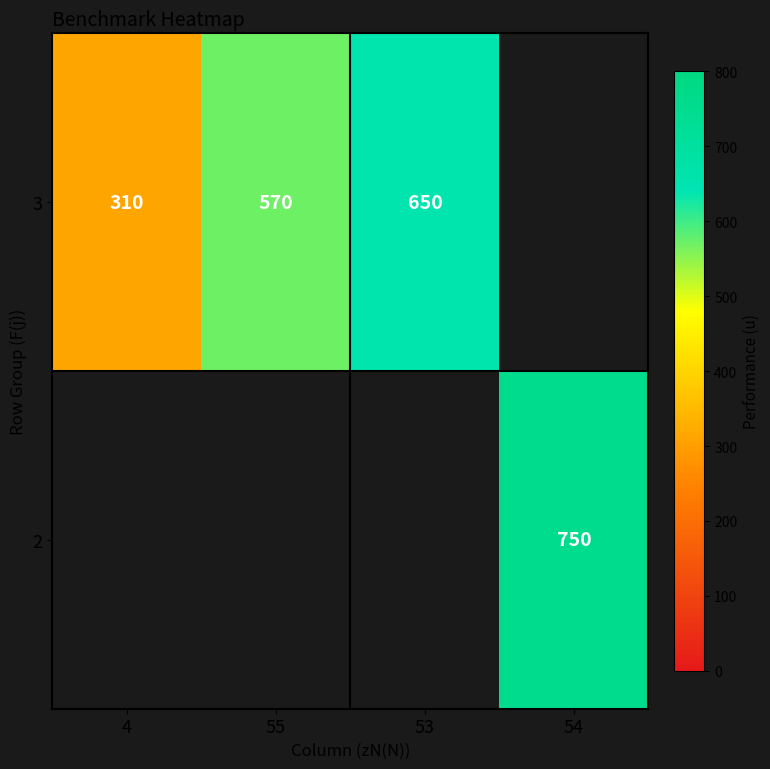

Between 4 and 55, which is larger?

55